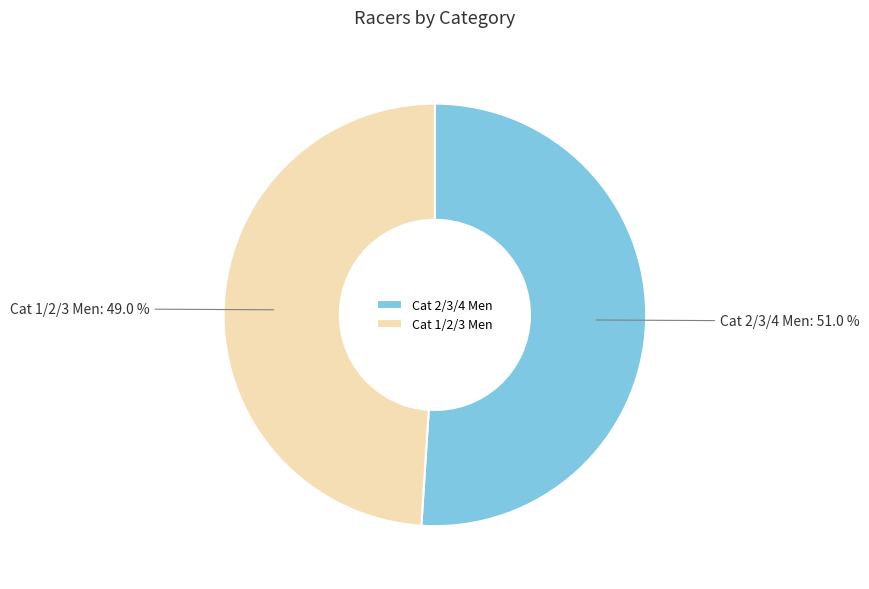

Which category has the smallest portion of the pie?

Cat 1/2/3 Men